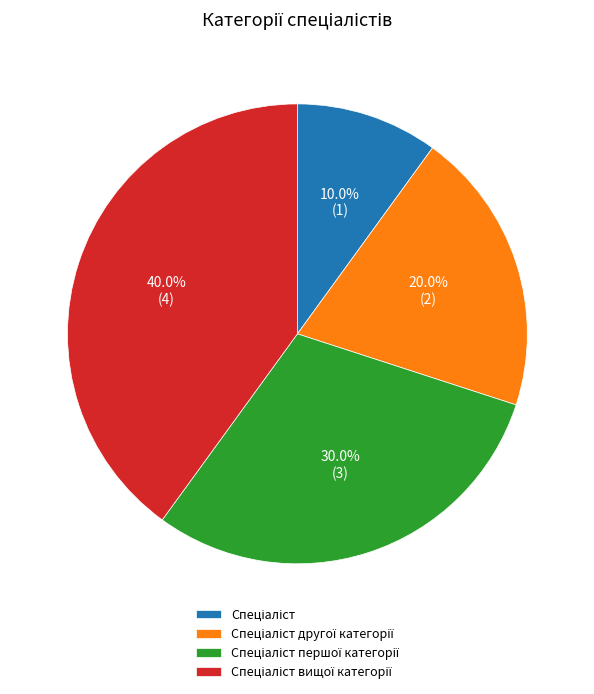

Is there a majority slice in this chart?

No